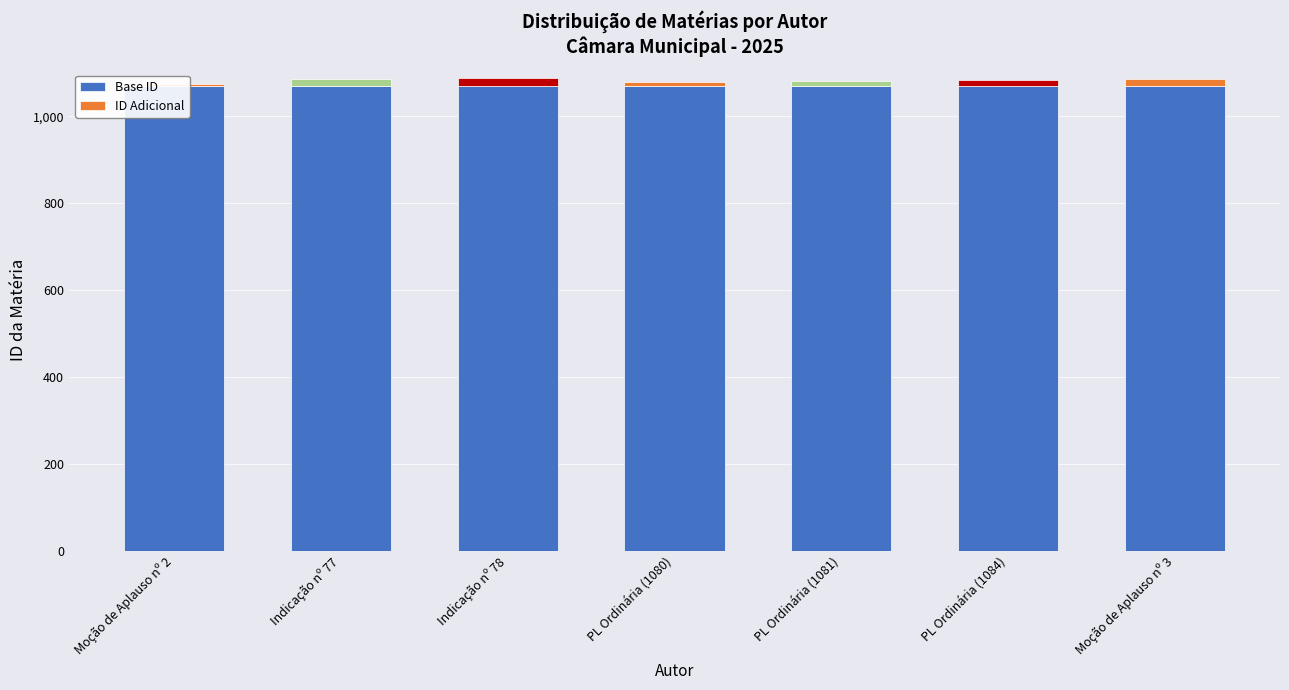

Which series has the widest spread of values?

ID Adicional